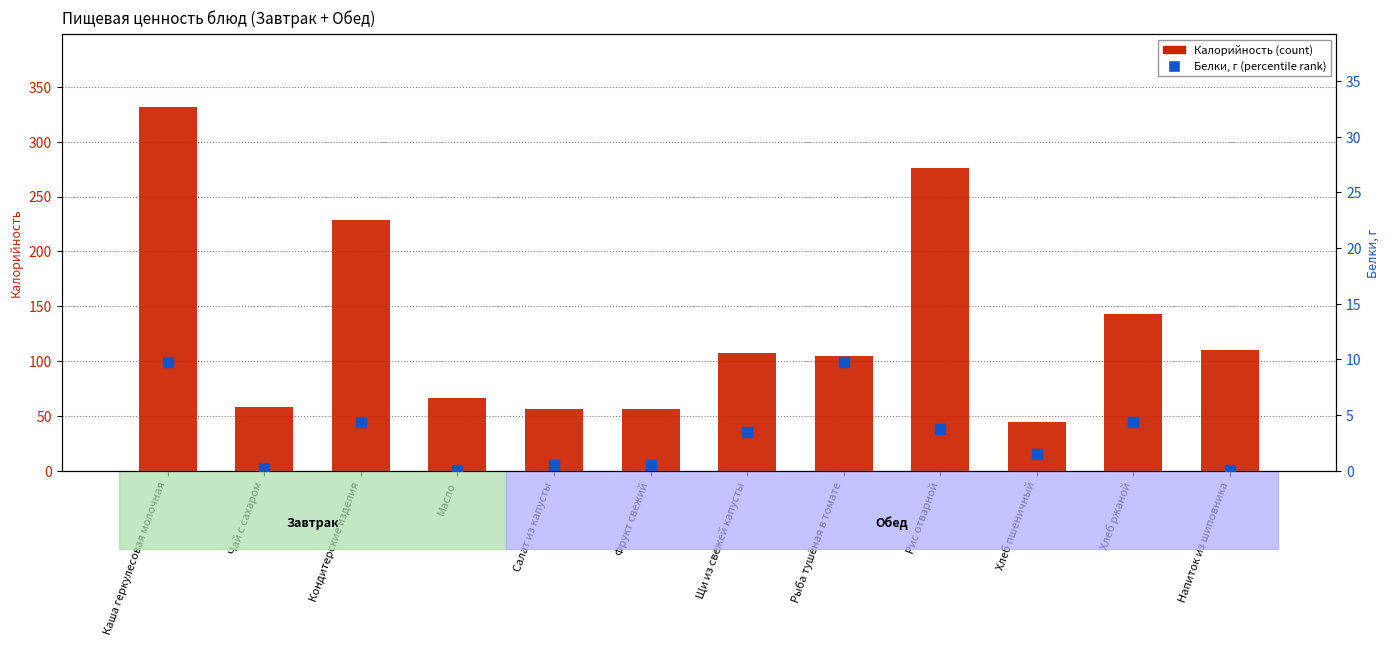

What are all the series names shown in the legend?

Калорийность, Белки, г